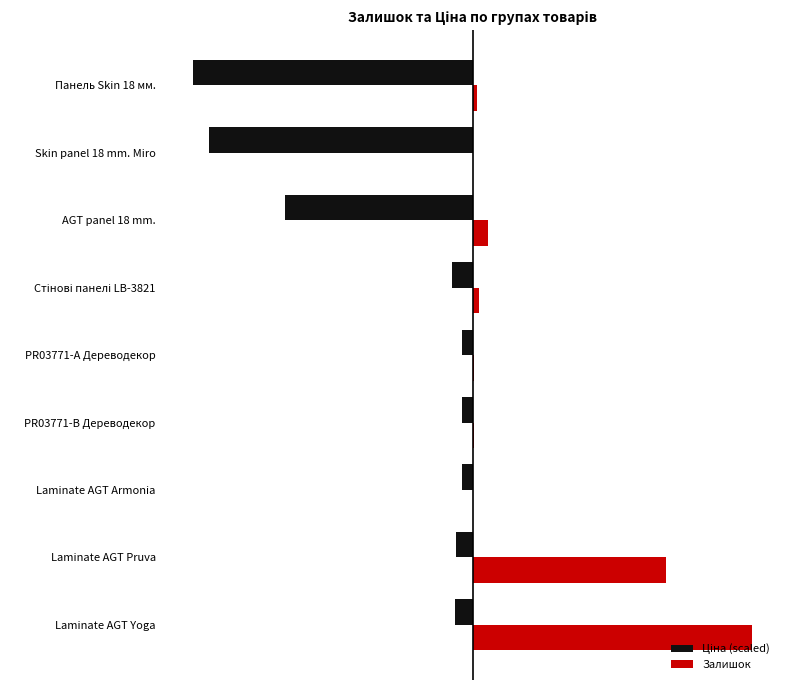

What is the average value of the Ціна (scaled) series?

-1642.3